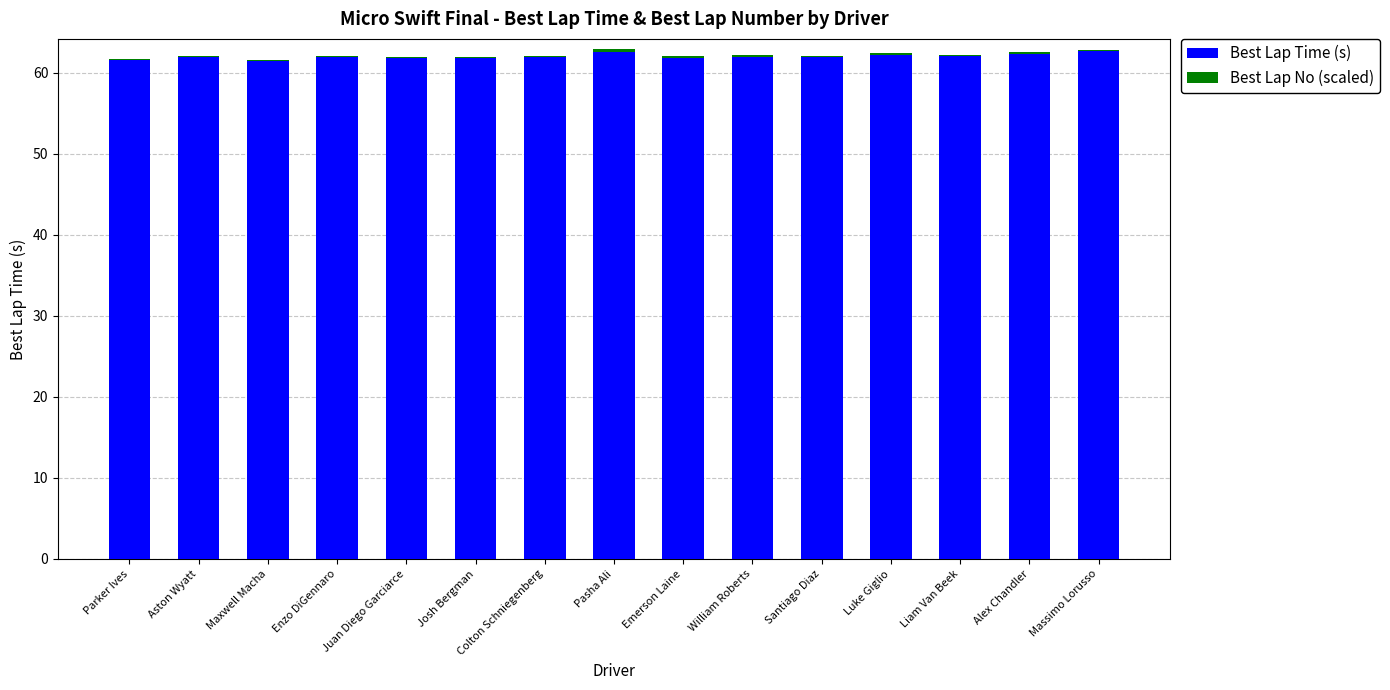

The value of Best Lap Time (s) at Josh Bergman is 61.8. True or false?

True